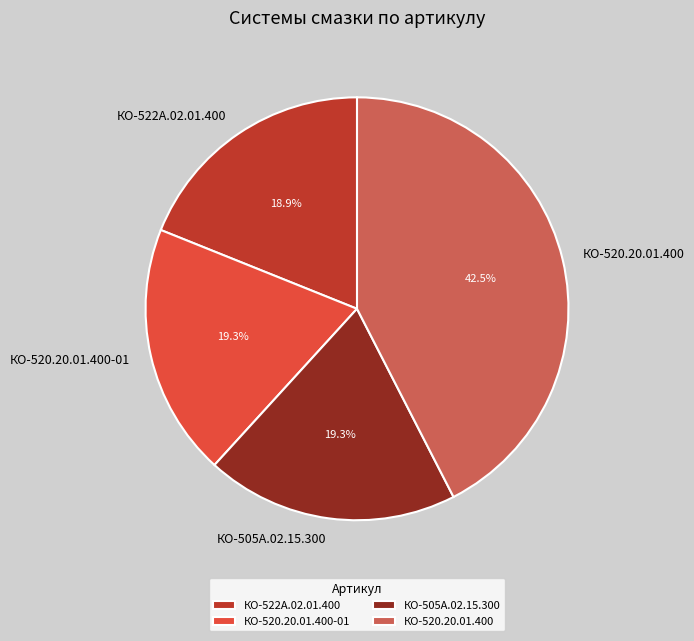

To the nearest percent, what percentage of the pie is КО-522А.02.01.400?

19%